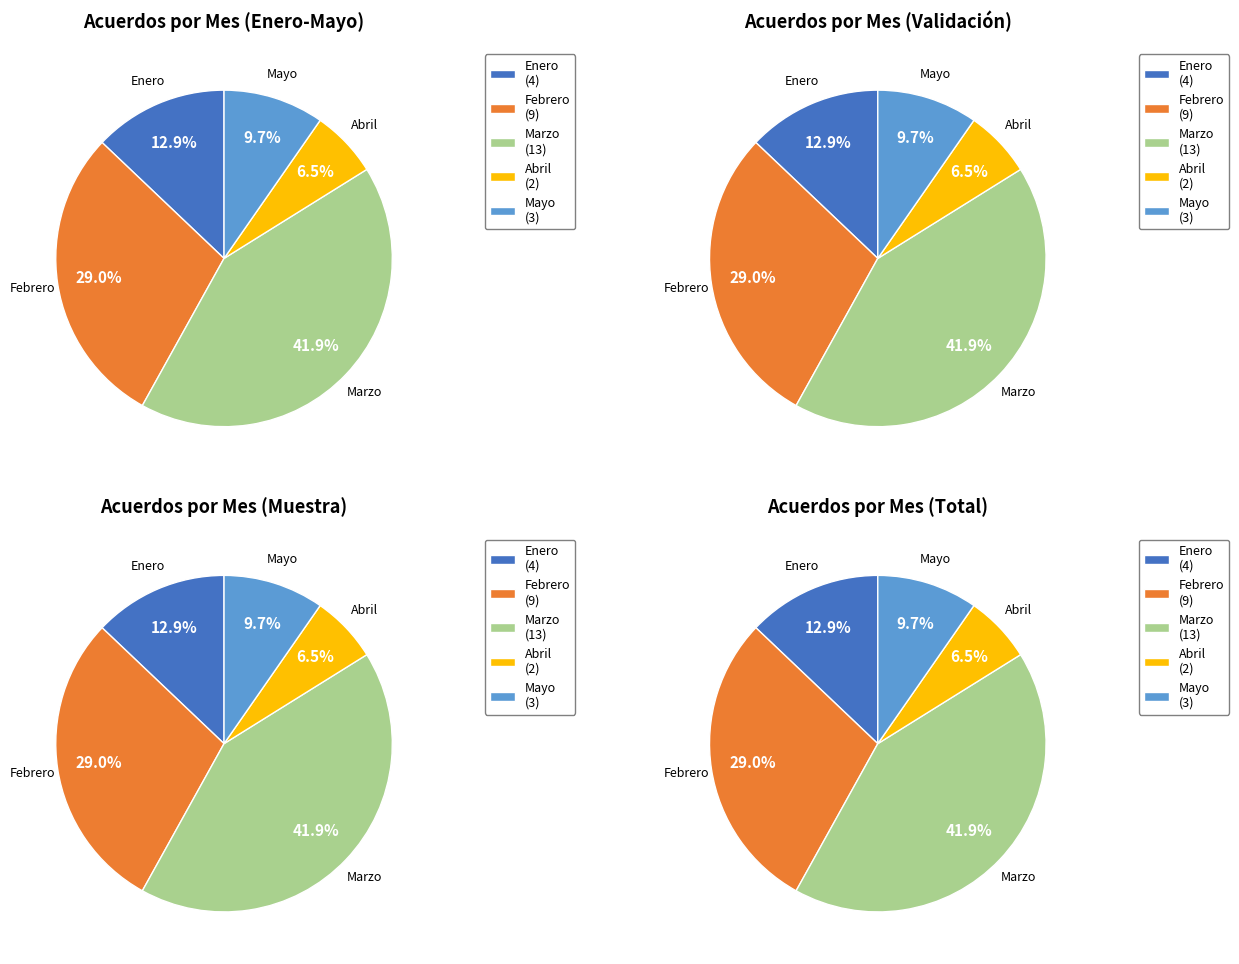

Which slice is the largest?

Marzo